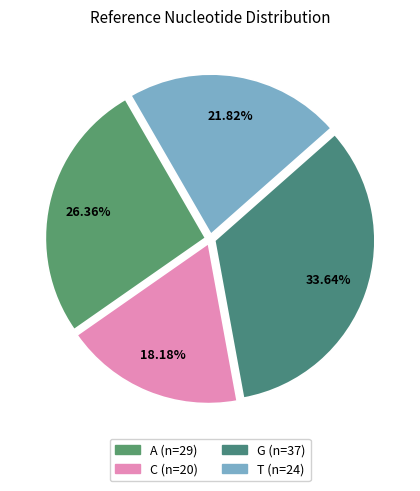

Combined, what portion of the pie is A and G?

60.0%